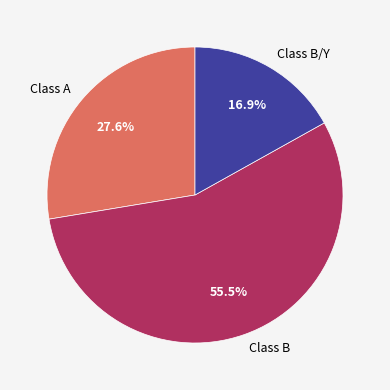

Which slice is the largest?

Class B